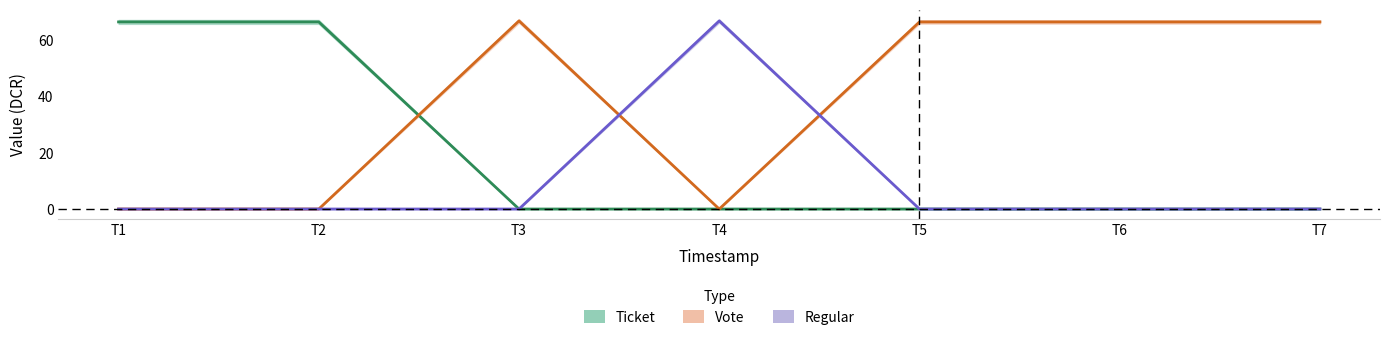

Between T3 and T4, which is larger?

T3